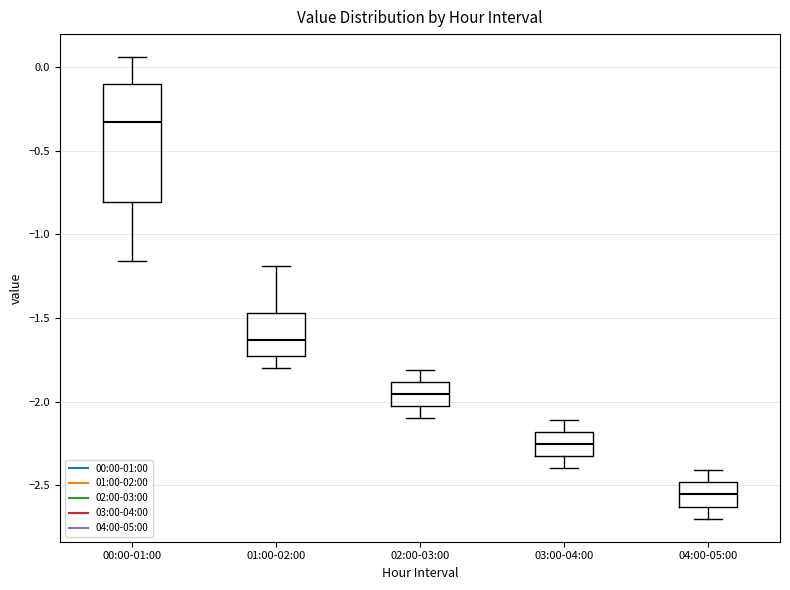

Which box has the lowest median line?

04:00-05:00